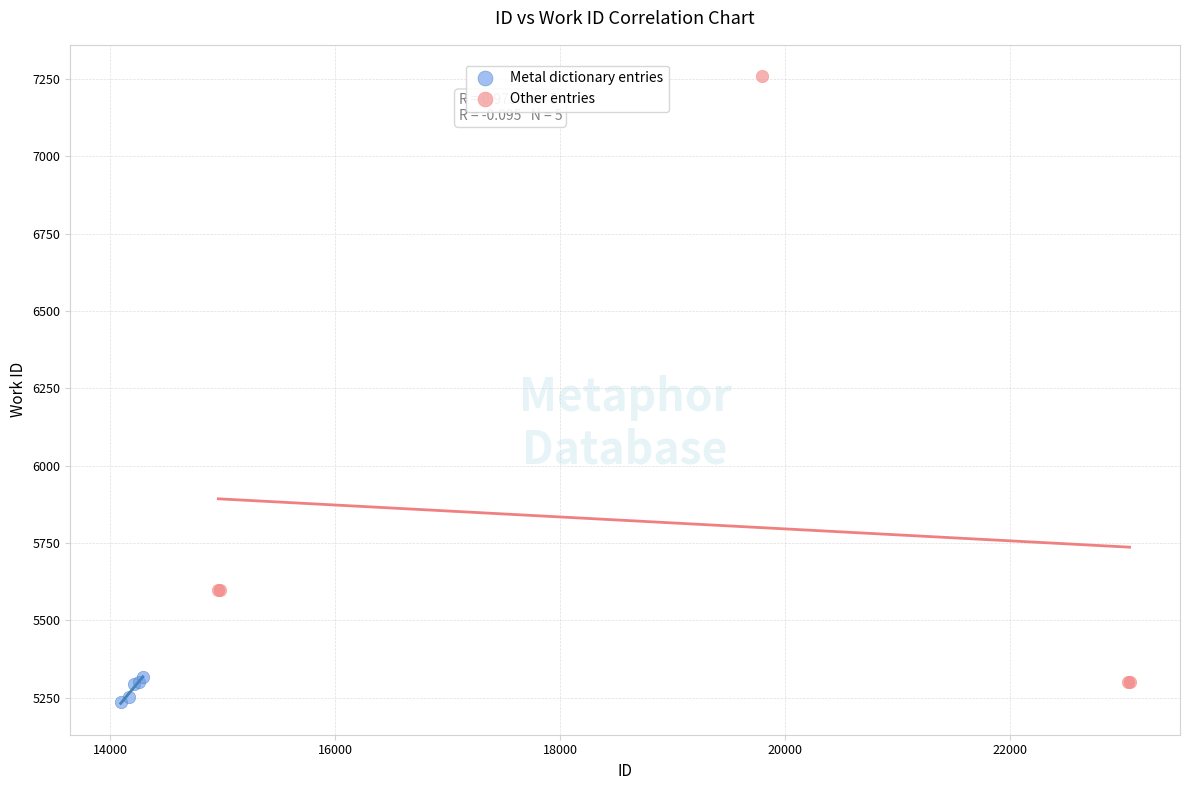

Which series reaches the maximum Y coordinate?

Other entries